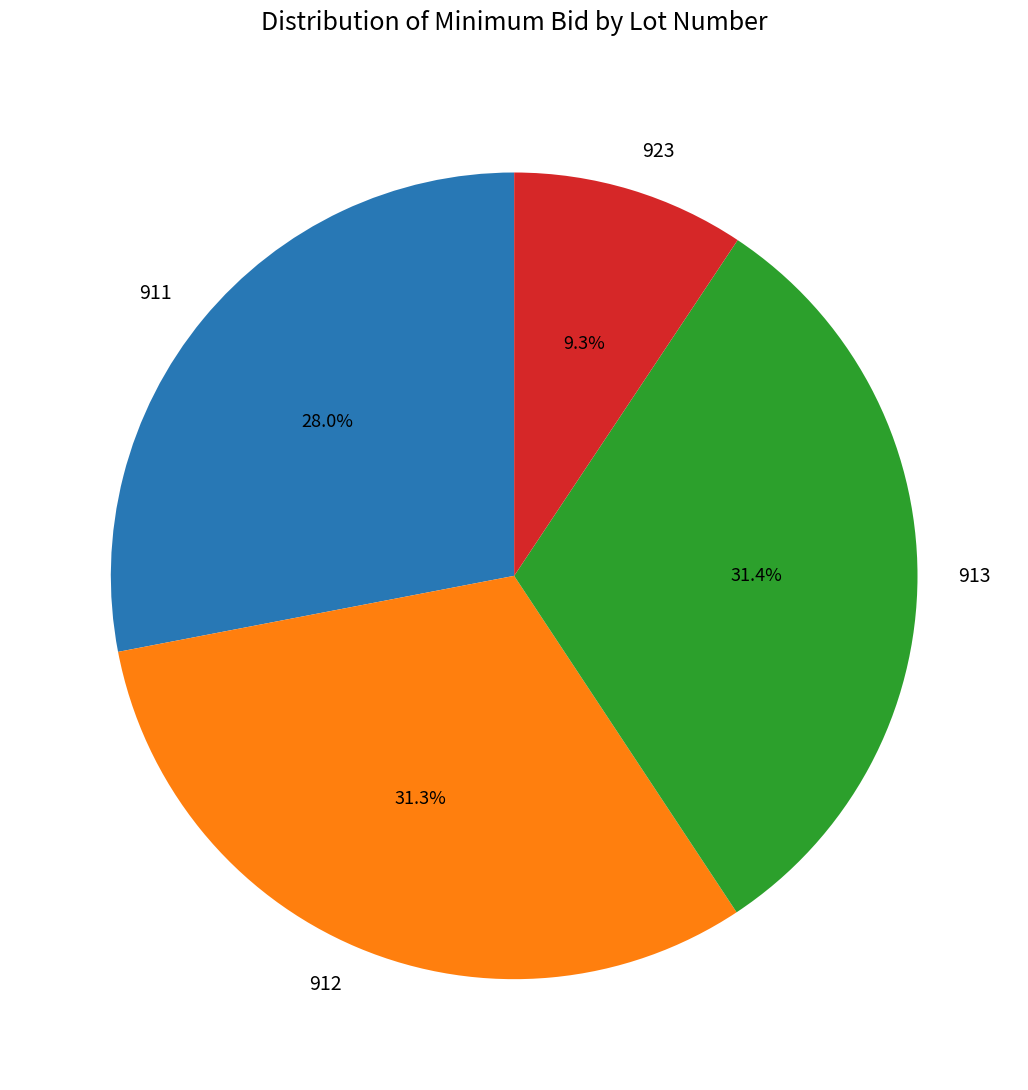

Which has a higher value, 923 or 912?

912